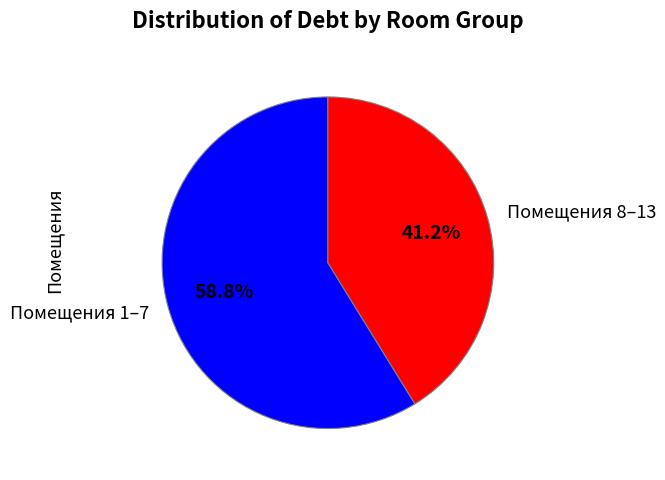

Which has a higher value, Помещения 1–7 or Помещения 8–13?

Помещения 1–7